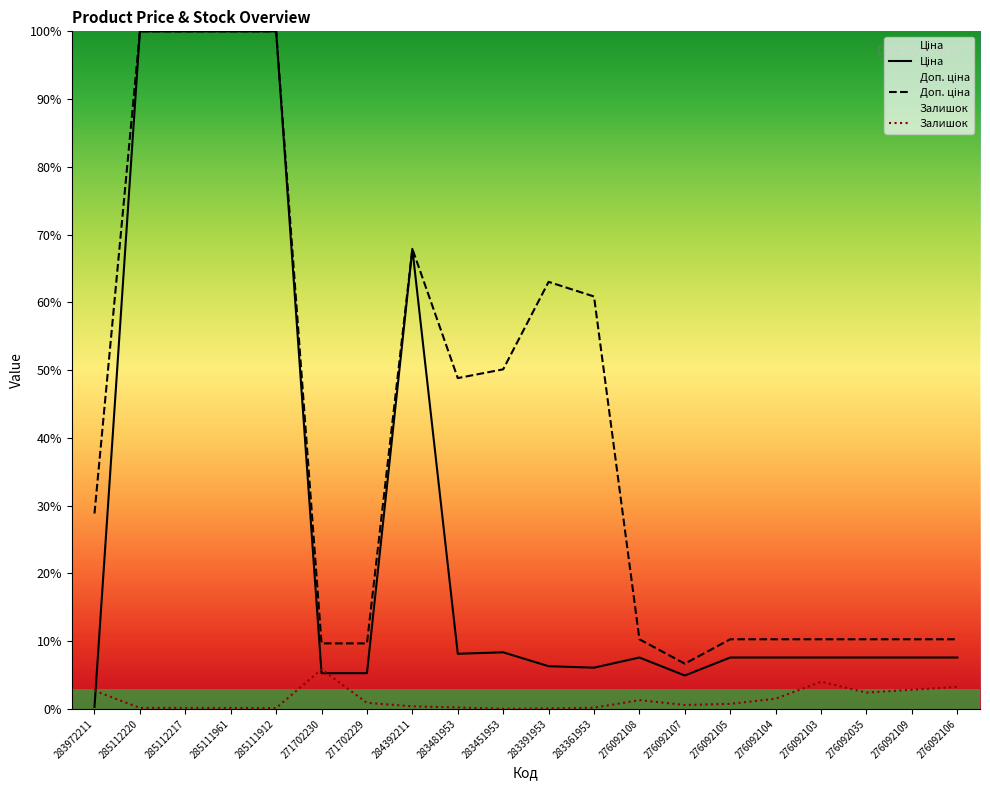

What value does the Залишок series have at 276092104?

1.5